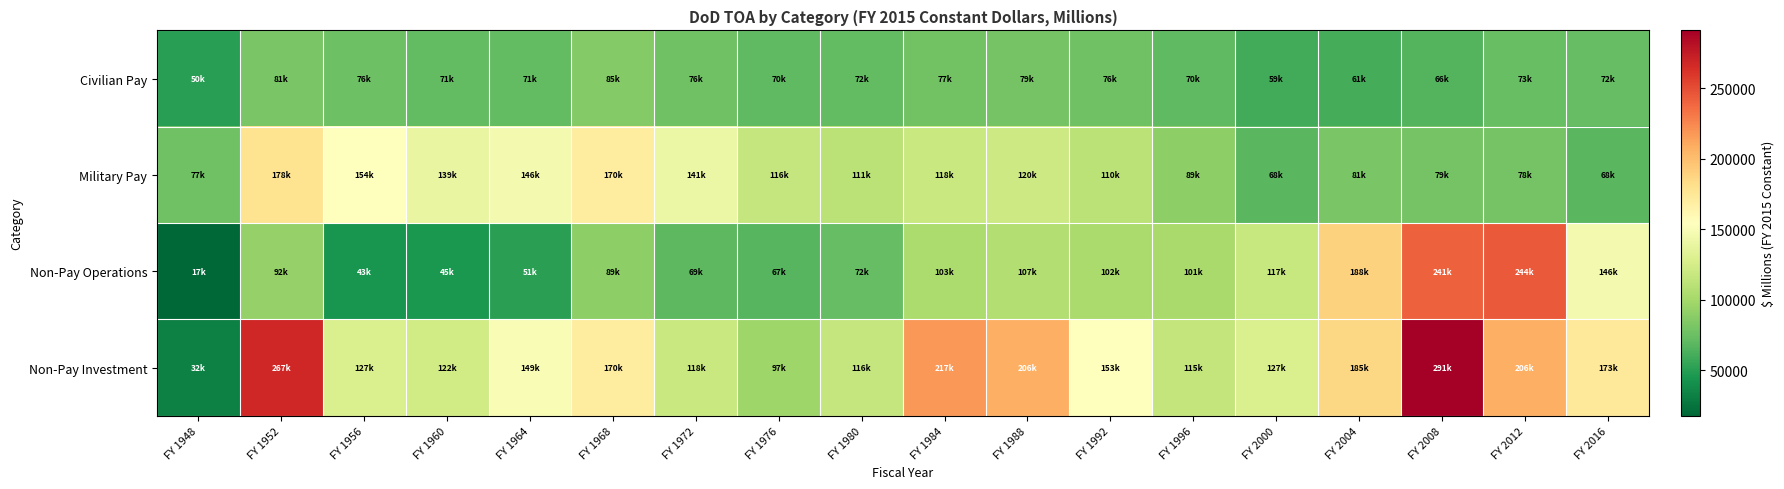

Reading right to left, what are all the values shown in this chart?

Civilian Pay: FY 2016=72890	FY 2012=73852	FY 2008=66069	FY 2004=61203	FY 2000=59967	FY 1996=70746	FY 1992=76725	FY 1988=79504	FY 1984=77944	FY 1980=72141	FY 1976=70713	FY 1972=76895	FY 1968=85923	FY 1964=71826	FY 1960=71189	FY 1956=76088	FY 1952=81478	FY 1948=50248
Military Pay: FY 2016=68765	FY 2012=78677	FY 2008=79434	FY 2004=81362	FY 2000=68754	FY 1996=89293	FY 1992=110784	FY 1988=120194	FY 1984=118242	FY 1980=111515	FY 1976=116420	FY 1972=141285	FY 1968=170486	FY 1964=146580	FY 1960=139153	FY 1956=154141	FY 1952=178575	FY 1948=77402
Non-Pay Operations: FY 2016=146747	FY 2012=244186	FY 2008=241514	FY 2004=188997	FY 2000=117485	FY 1996=101146	FY 1992=102354	FY 1988=107339	FY 1984=103857	FY 1980=72470	FY 1976=67014	FY 1972=69738	FY 1968=89385	FY 1964=51718	FY 1960=45495	FY 1956=43701	FY 1952=92770	FY 1948=17689
Non-Pay Investment: FY 2016=173881	FY 2012=206869	FY 2008=291018	FY 2004=185855	FY 2000=127900	FY 1996=115768	FY 1992=153443	FY 1988=206973	FY 1984=217357	FY 1980=116789	FY 1976=97514	FY 1972=118068	FY 1968=170444	FY 1964=149145	FY 1960=122677	FY 1956=127887	FY 1952=267553	FY 1948=32278